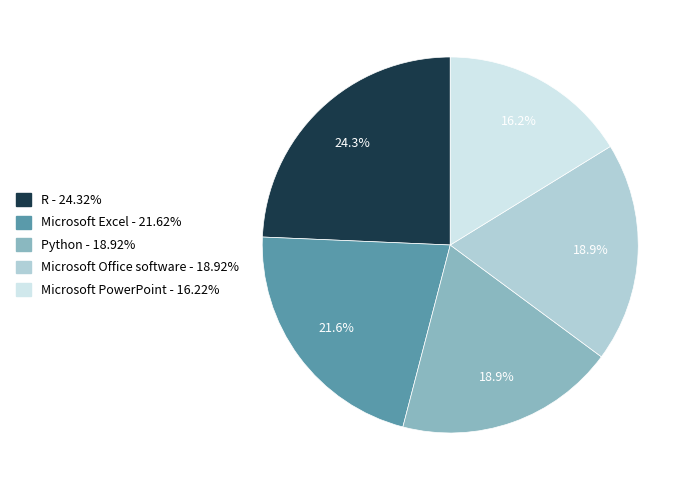

Is there any slice that represents more than half of the pie?

No